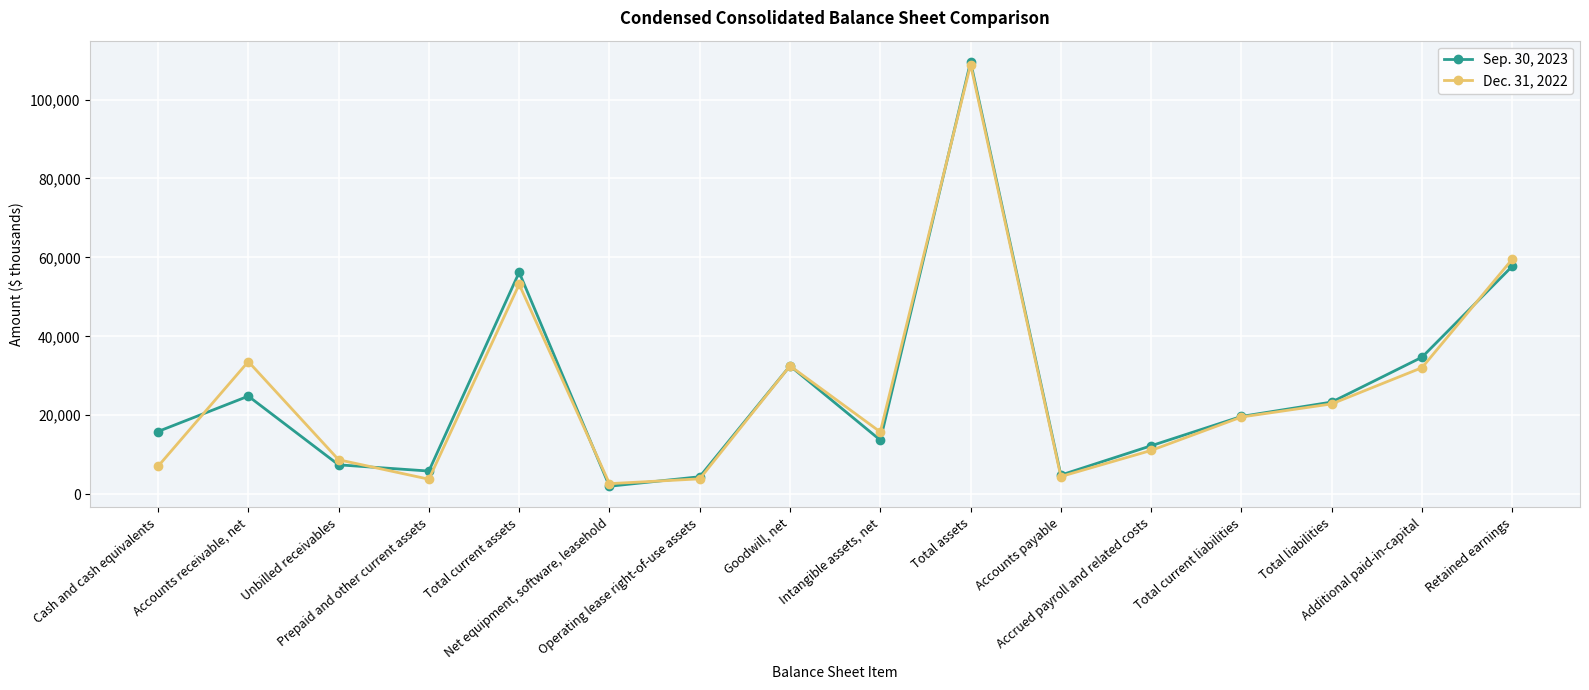

Which series has the widest spread of values?

Sep. 30, 2023